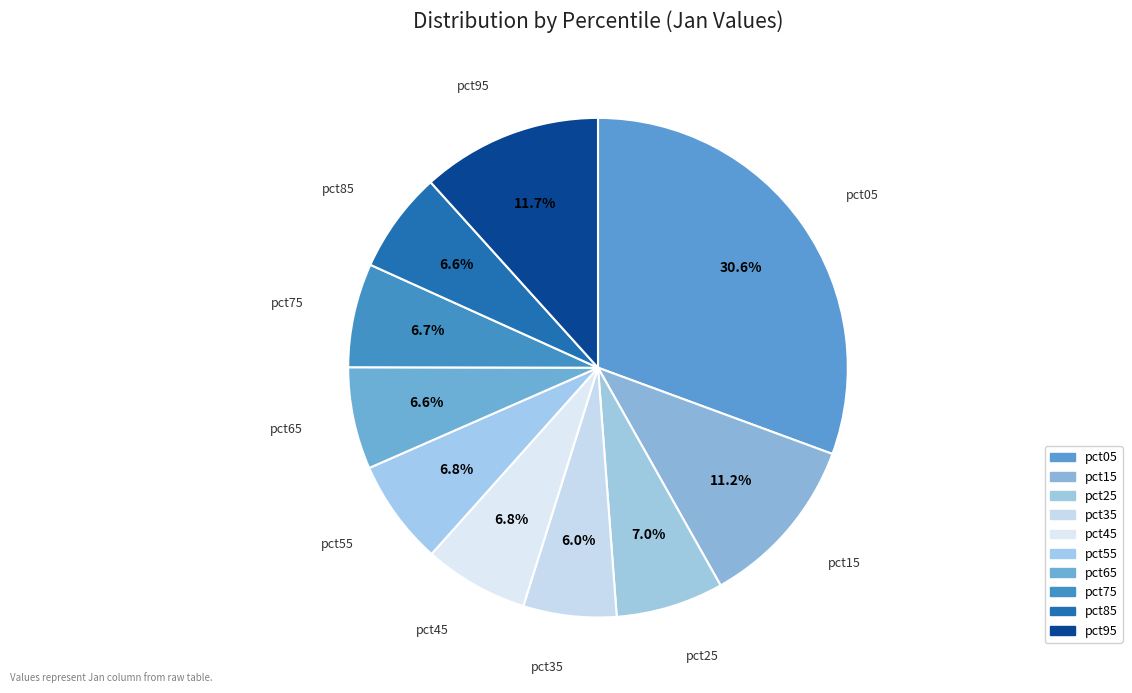

Rank the categories by value from lowest to highest.

pct35, pct85, pct65, pct75, pct45, pct55, pct25, pct15, pct95, pct05